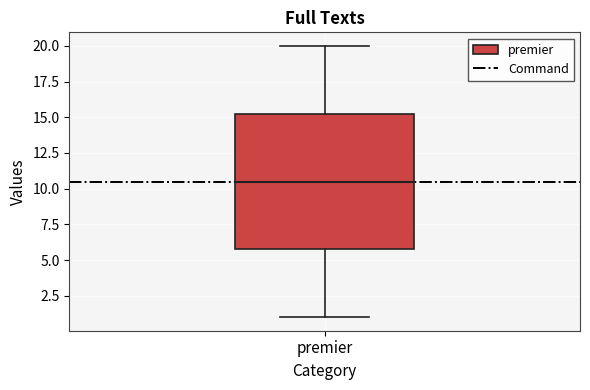

Read this box plot against the y-axis: the position of the median line, the range covered by the box, and the ends of both whiskers. The values are not printed on the chart, so give them approximately, as read against the axis.

median 10.5, box 6.0 to 15.5, whiskers 1.0 to 20.0